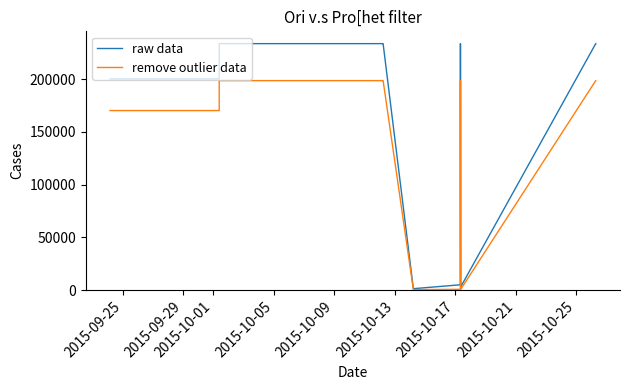

What position from the left is 2015-10-05?

4